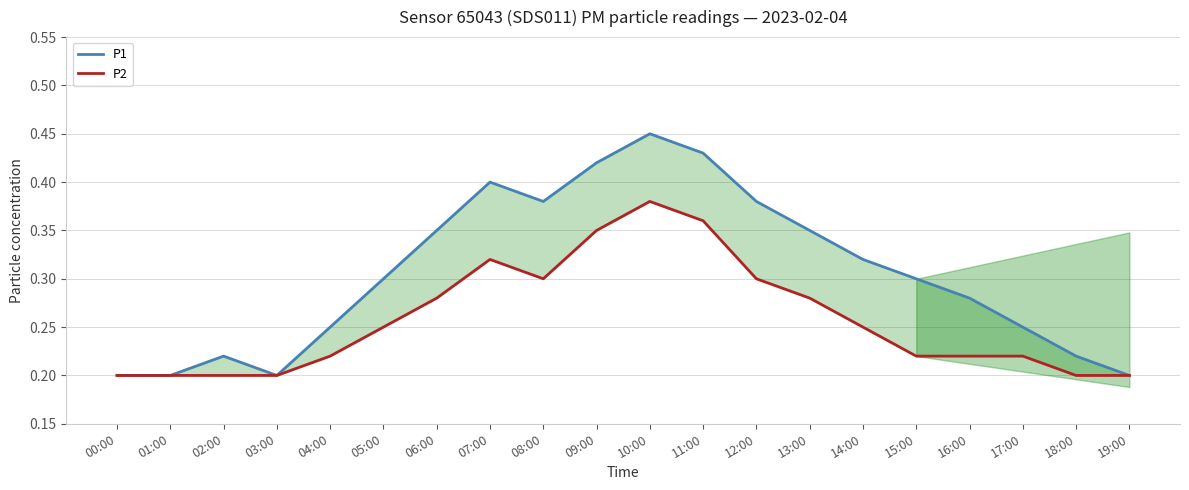

How many P1 values are between 0 and 1?

20